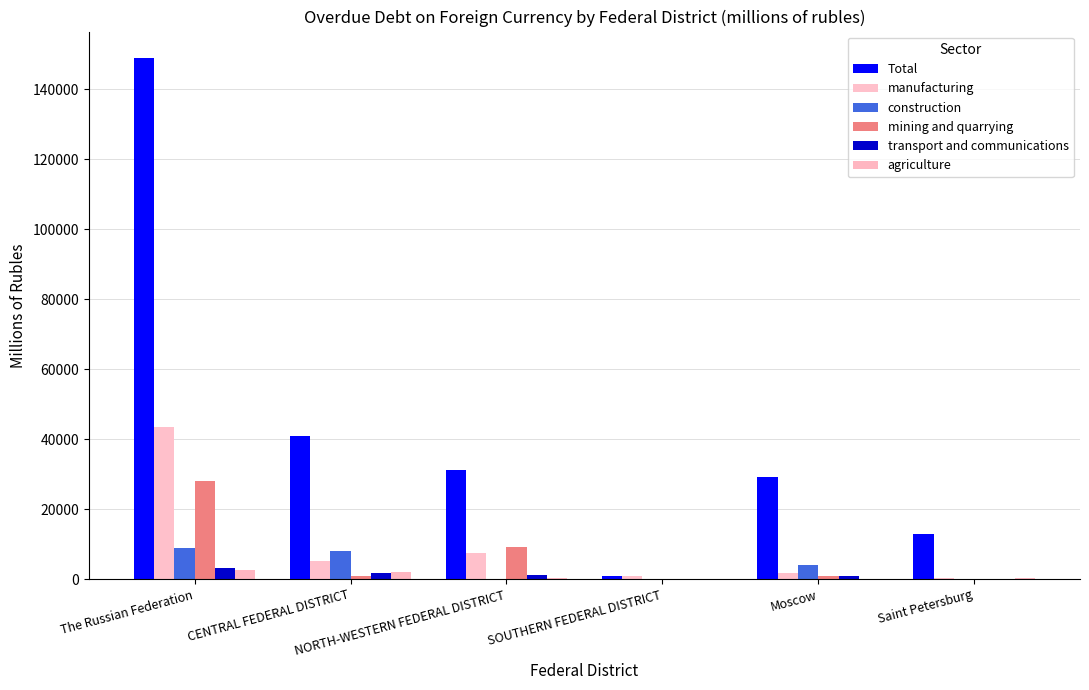

What are all the series names shown in the legend?

Total, manufacturing, construction, mining and quarrying, transport and communications, agriculture